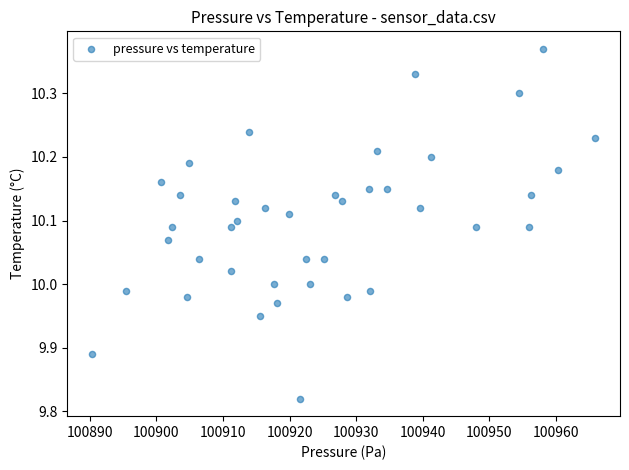

What is the range of X values (max minus min)?

75.5